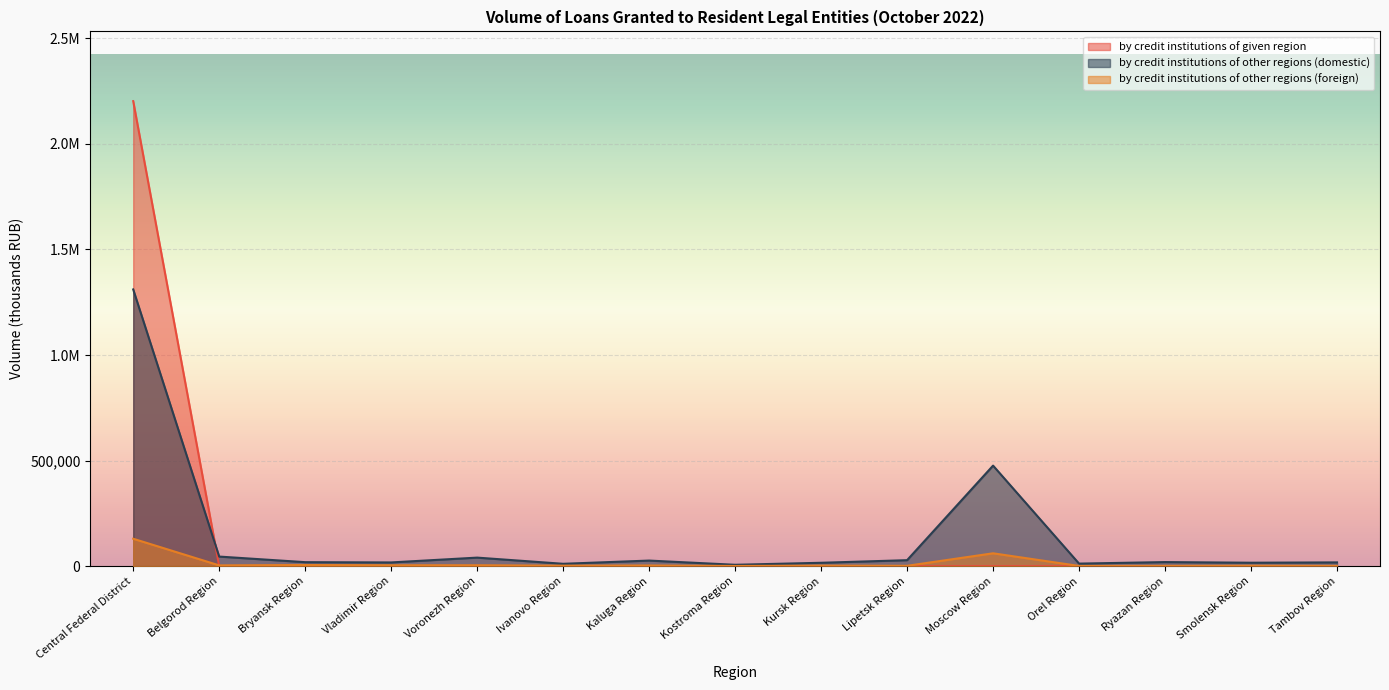

Reading left to right, extract all data points from this chart.

by credit institutions of given region: 2202243	218	0	562	0	17	309	995	0	0	90	0	748	0	50
by credit institutions of other regions (domestic): 1310564	45440	18925	17674	40491	11249	26499	6551	16053	28366	476197	12094	19363	16317	17891
by credit institutions of other regions (foreign): 129899	3685	5459	4230	4295	2208	3195	820	2487	1726	60957	1007	1431	2040	1308